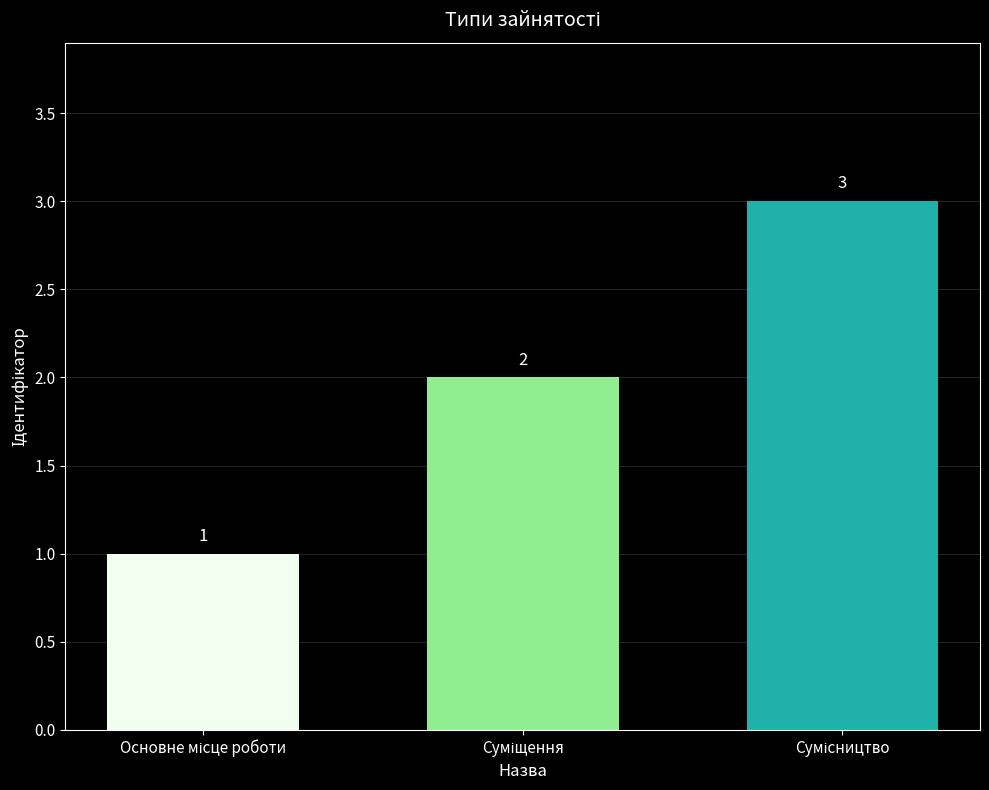

What is the difference between the maximum and minimum values?

2